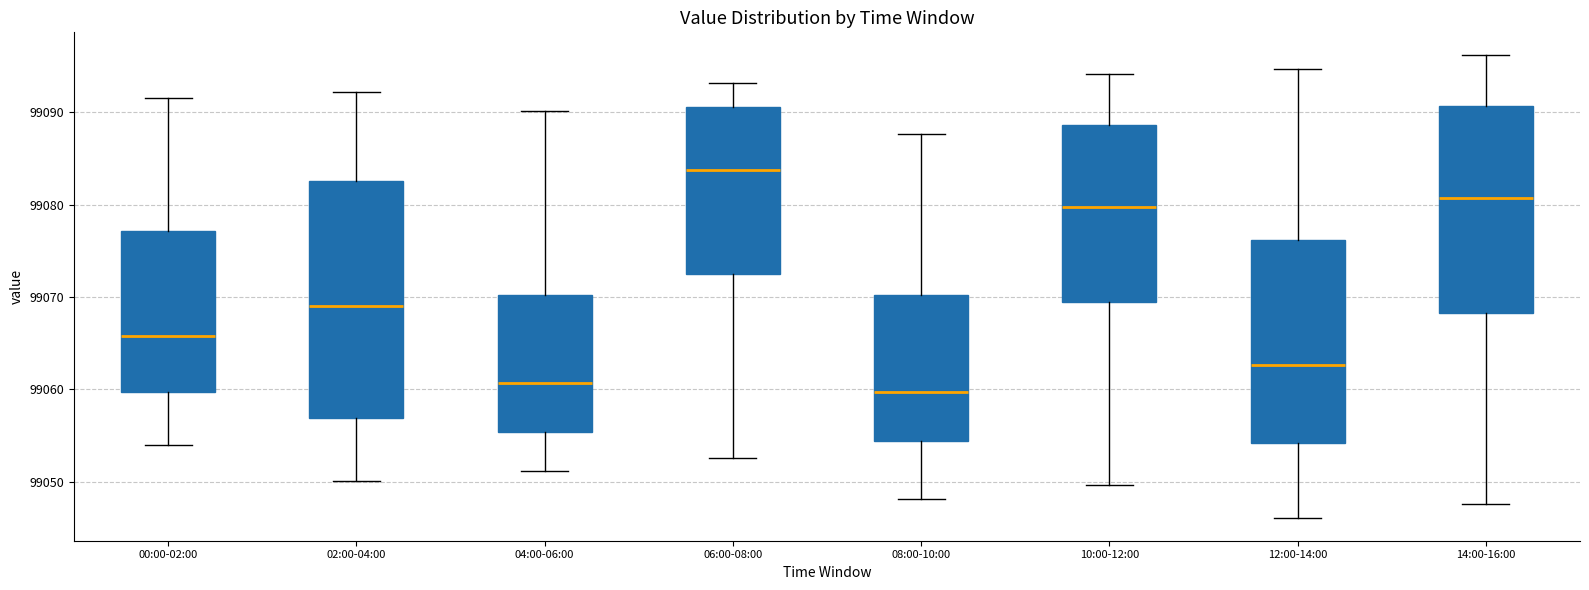

Comparing the boxes themselves (not the whiskers), which one is the tallest?

02:00-04:00